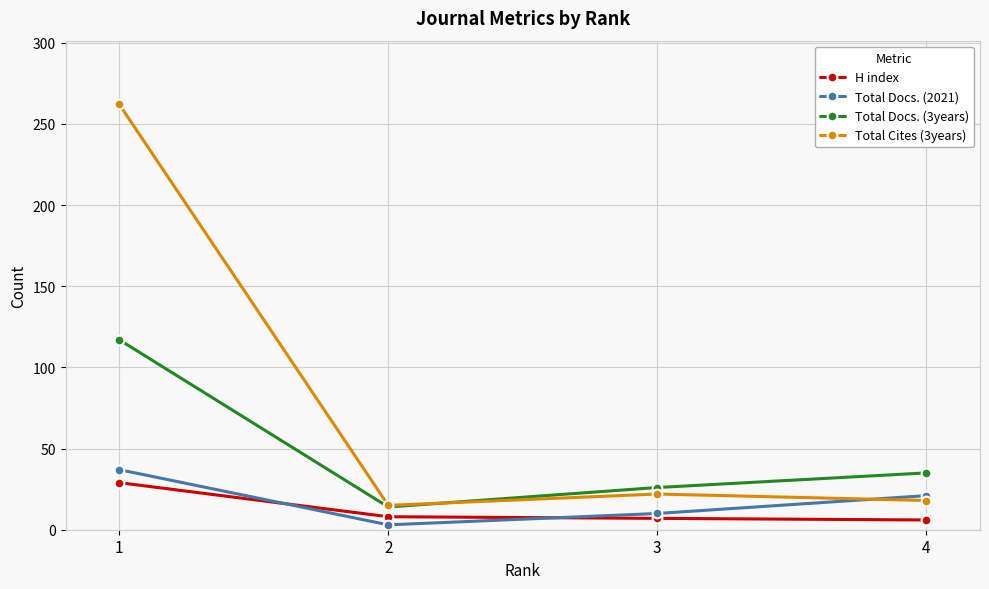

At which category is the sum across all series the highest?

1